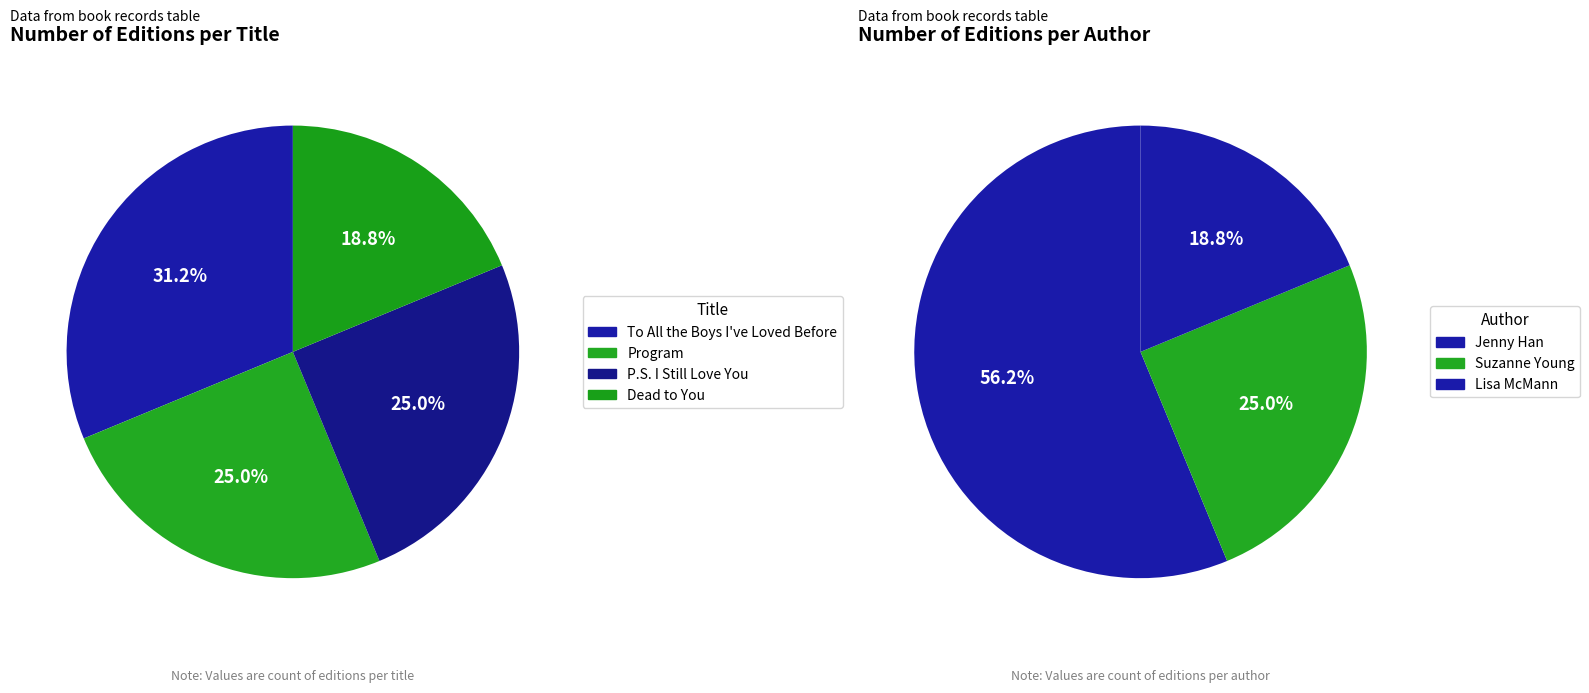

Between Dead to You and P.S. I Still Love You, which is larger?

P.S. I Still Love You